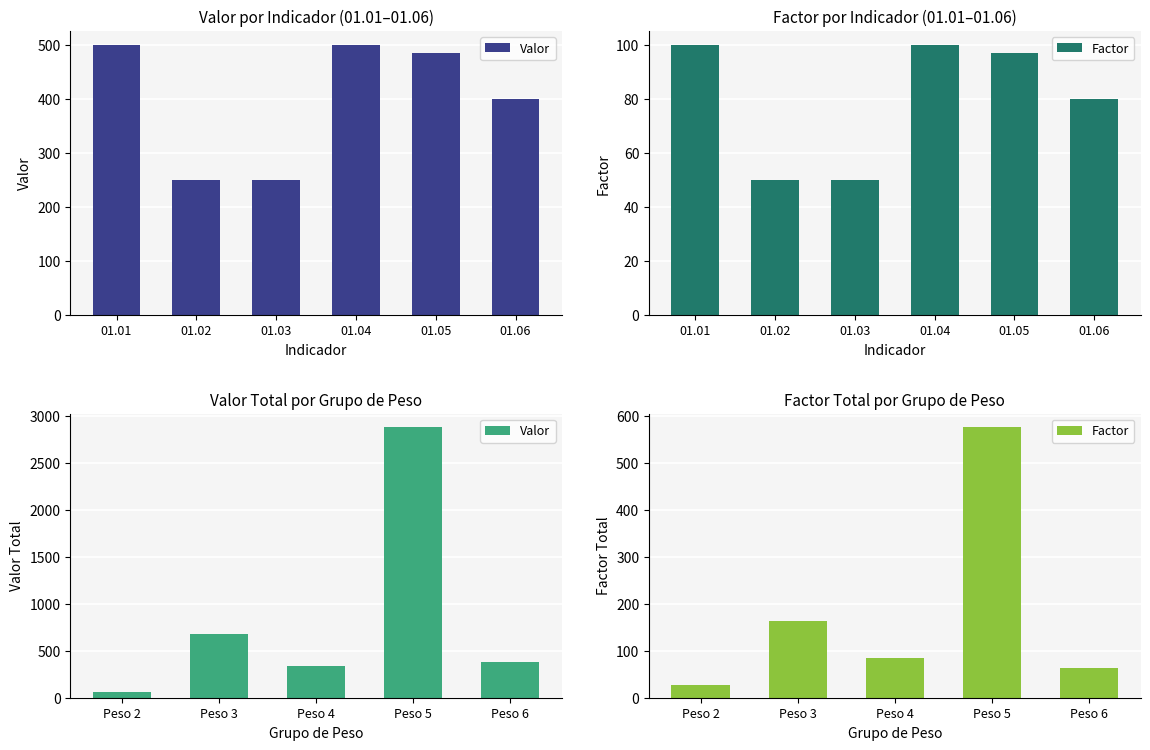

What is the average value of the Factor series?

183